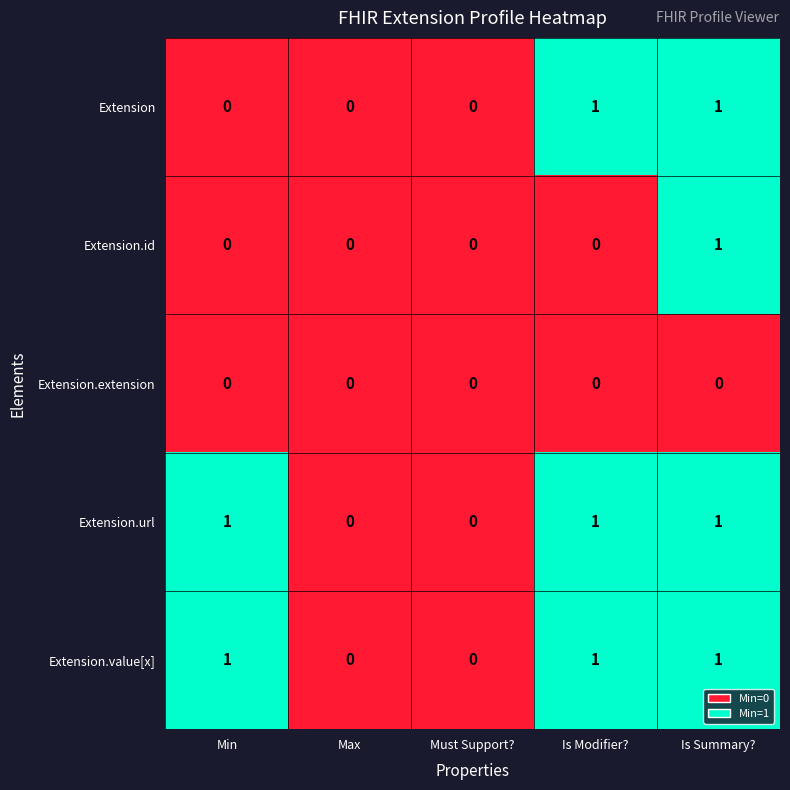

True or false: Extension.value[x] has a value of 0 at Max.

True